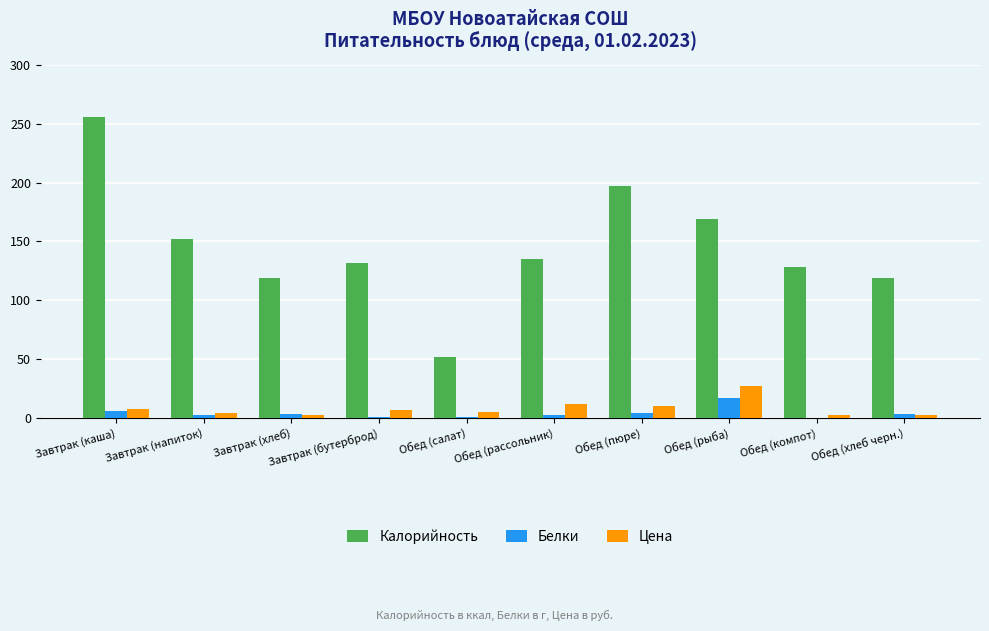

Count the number of categories in the chart.

10